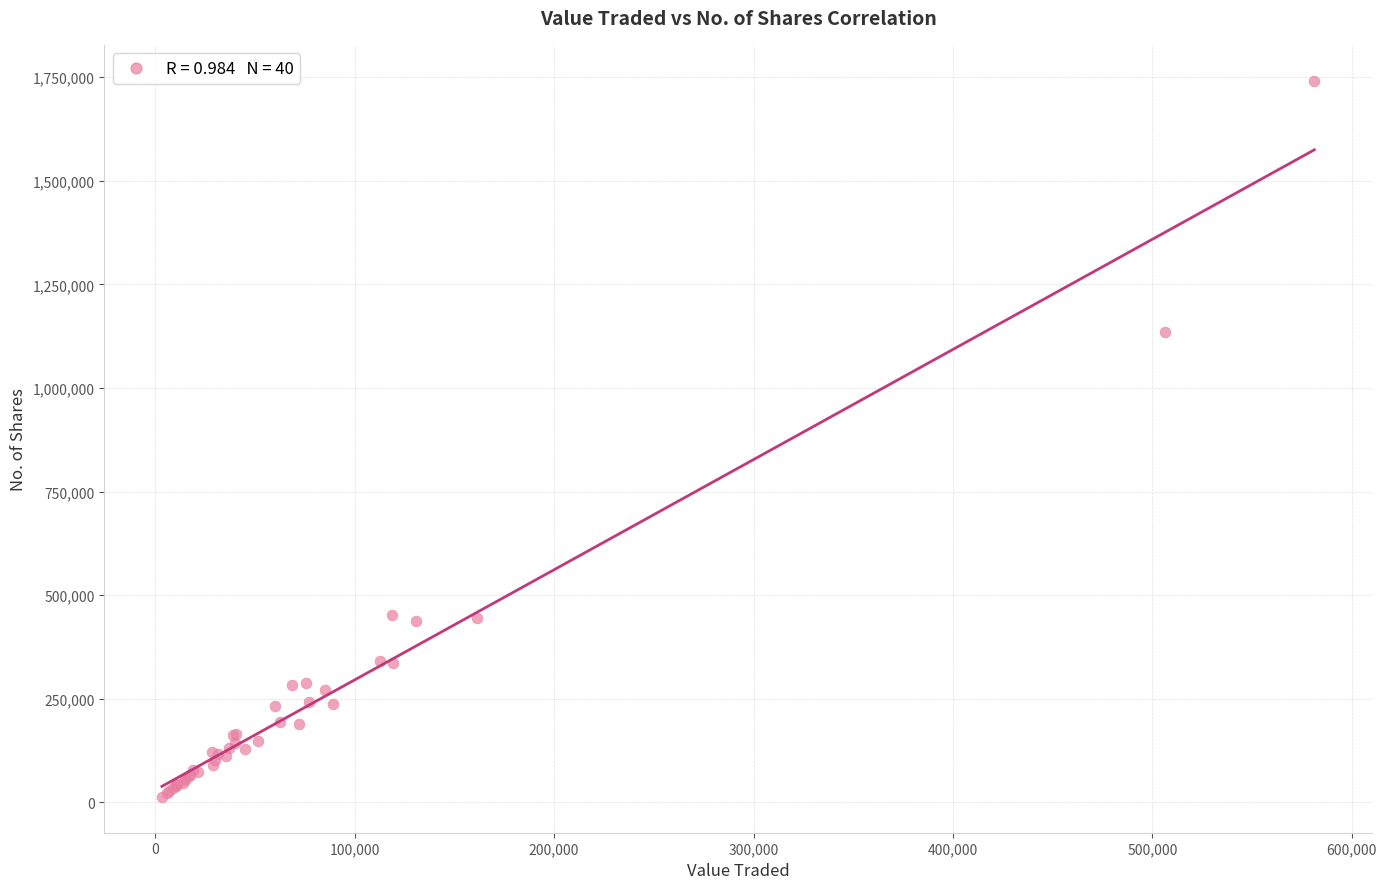

What Y value in the scatter plot is closest to 877503?

1135227